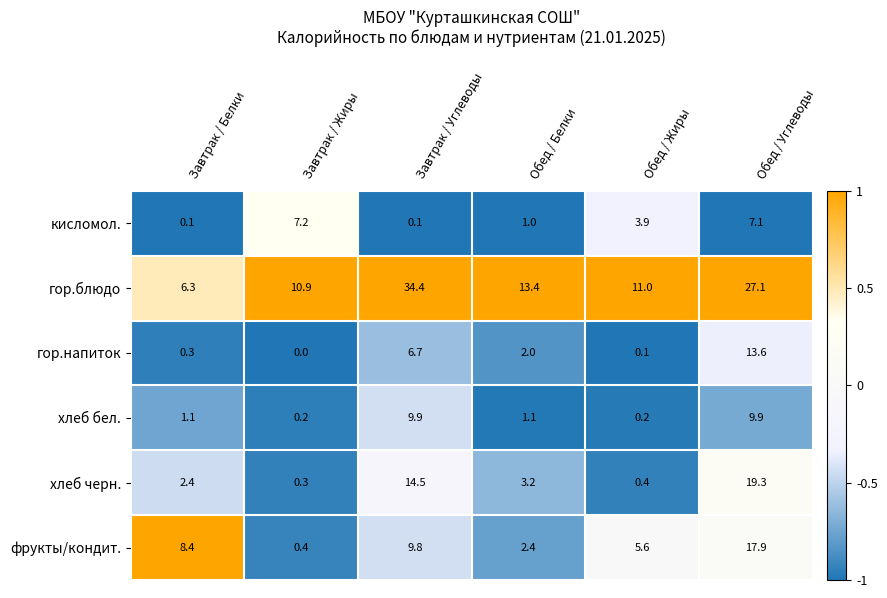

List the series in order of their peak value, lowest first.

кисломол., хлеб бел., гор.напиток, фрукты/кондит., хлеб черн., гор.блюдо